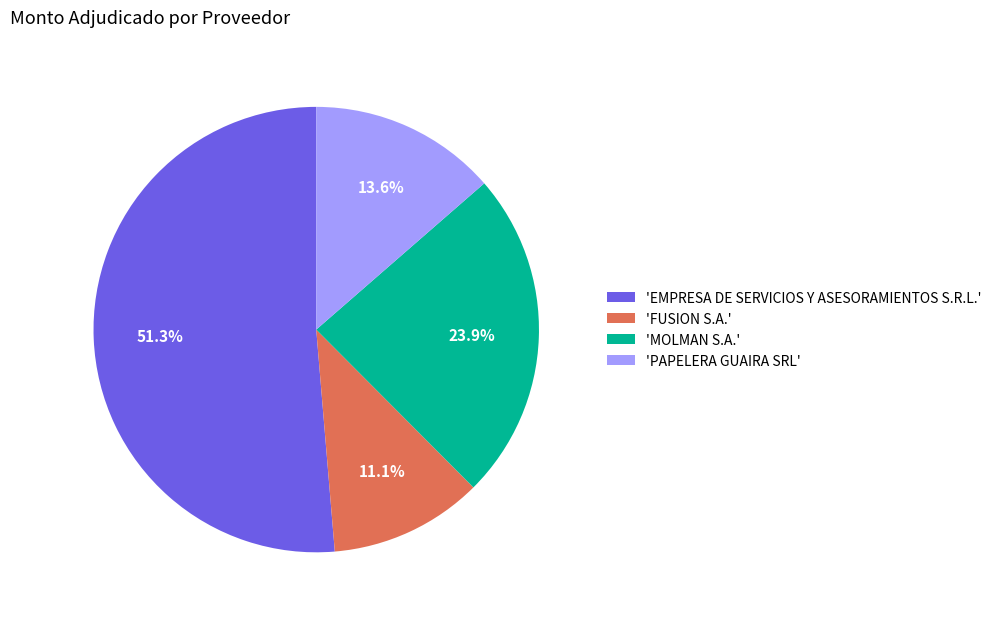

Combined, what portion of the pie is 'FUSION S.A.' and 'EMPRESA DE SERVICIOS Y ASESORAMIENTOS S.R.L.'?

62.5%